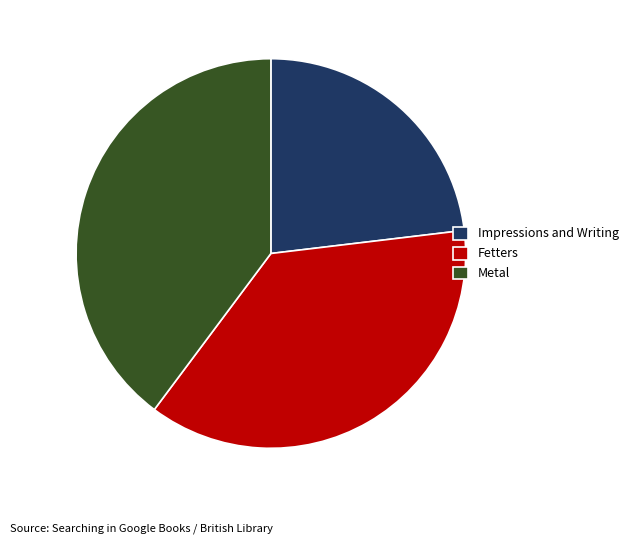

Is there a majority slice in this chart?

No